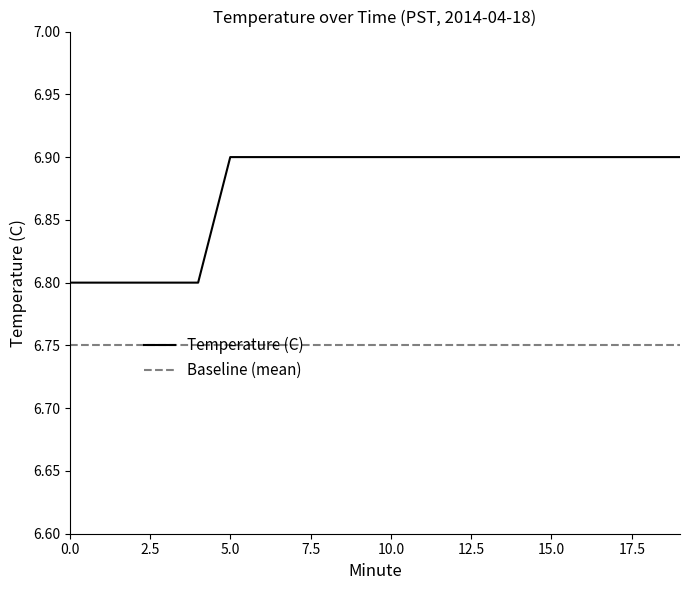

What is the highest value of the Temperature (C) series?

6.9